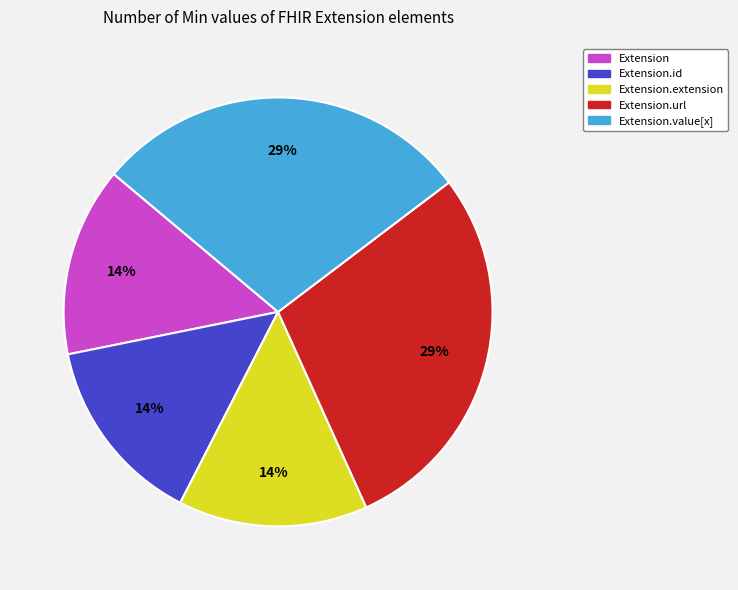

Count the number of slices in the pie.

5